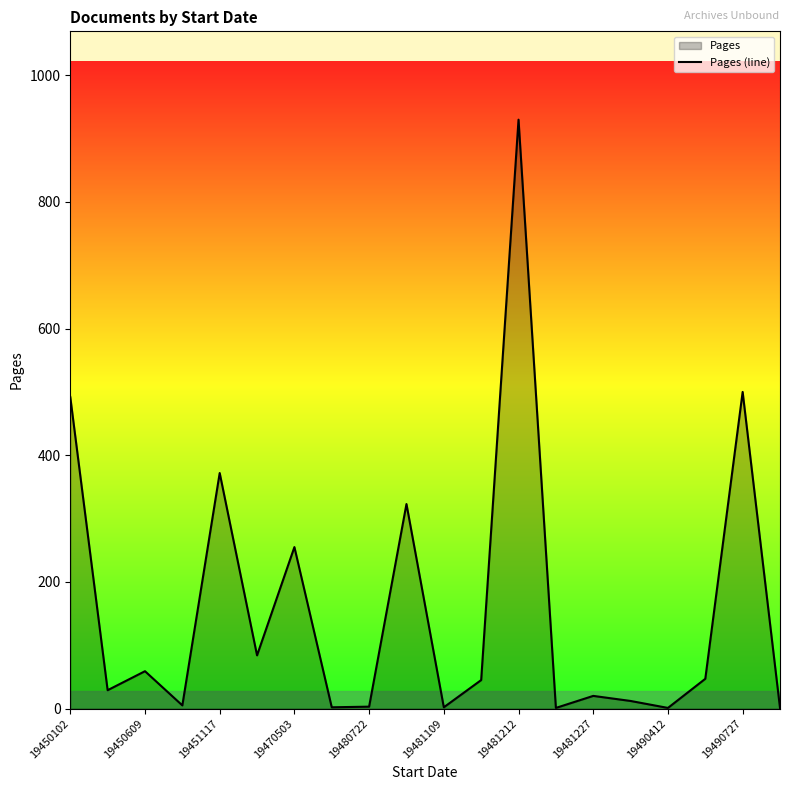

Where is the data nearest to the value 465?

19450102